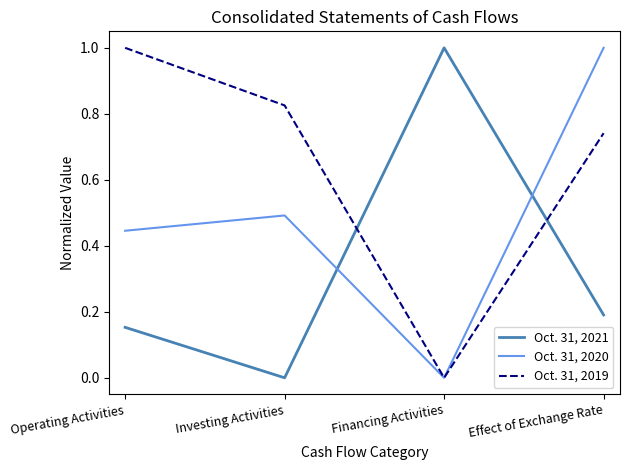

At which label does Oct. 31, 2021 reach its peak?

Financing Activities